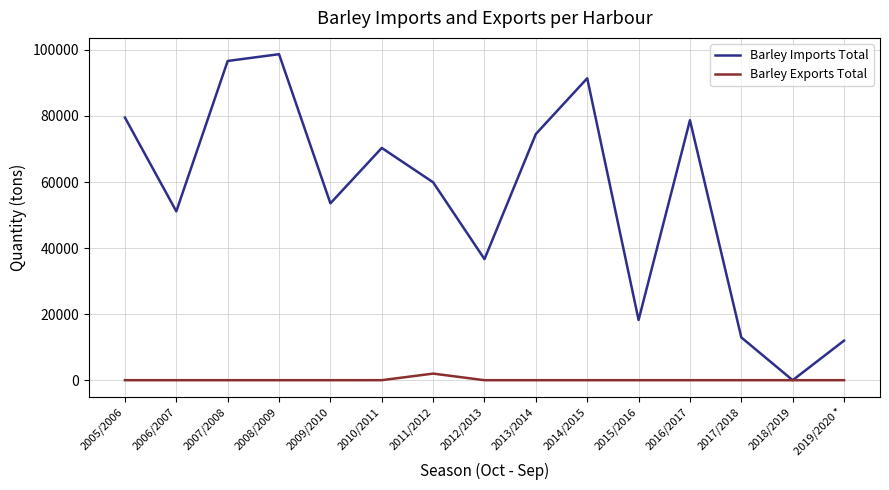

Rank the series at 2007/2008 from lowest to highest value.

Barley Exports Total, Barley Imports Total